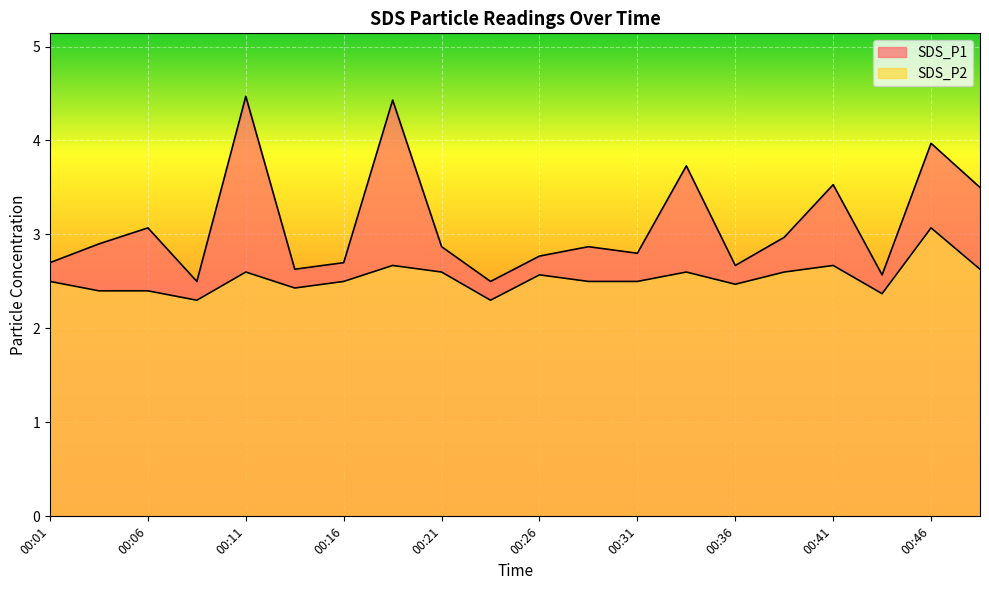

How many interior local peaks does the SDS_P2 series have?

6